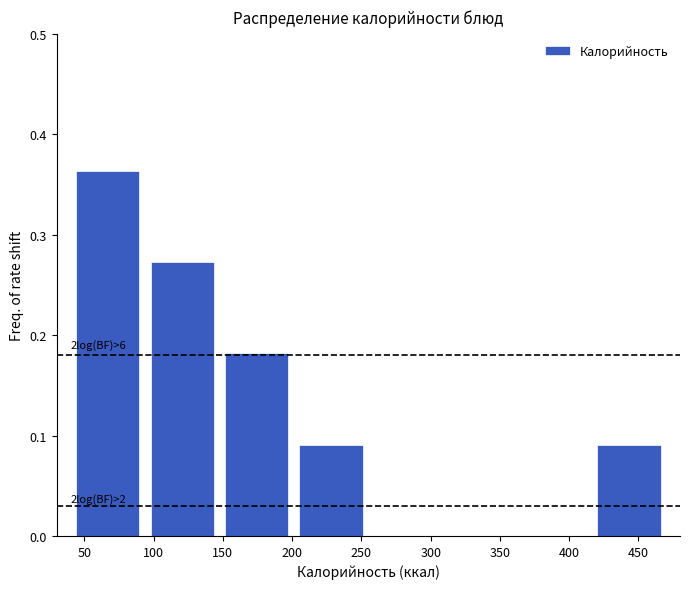

Which range on the x-axis has the tallest bar?

40 to 95